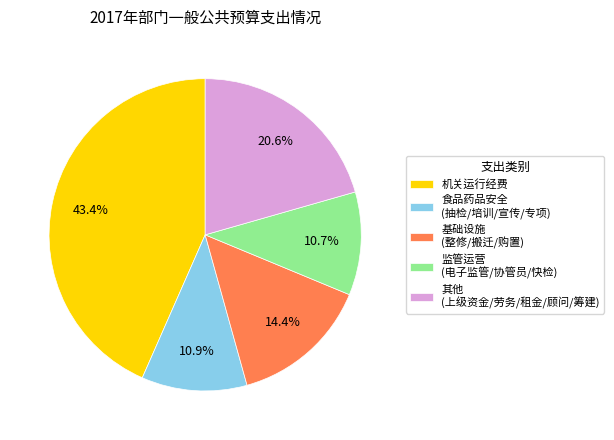

Which slice is the largest?

机关运行经费